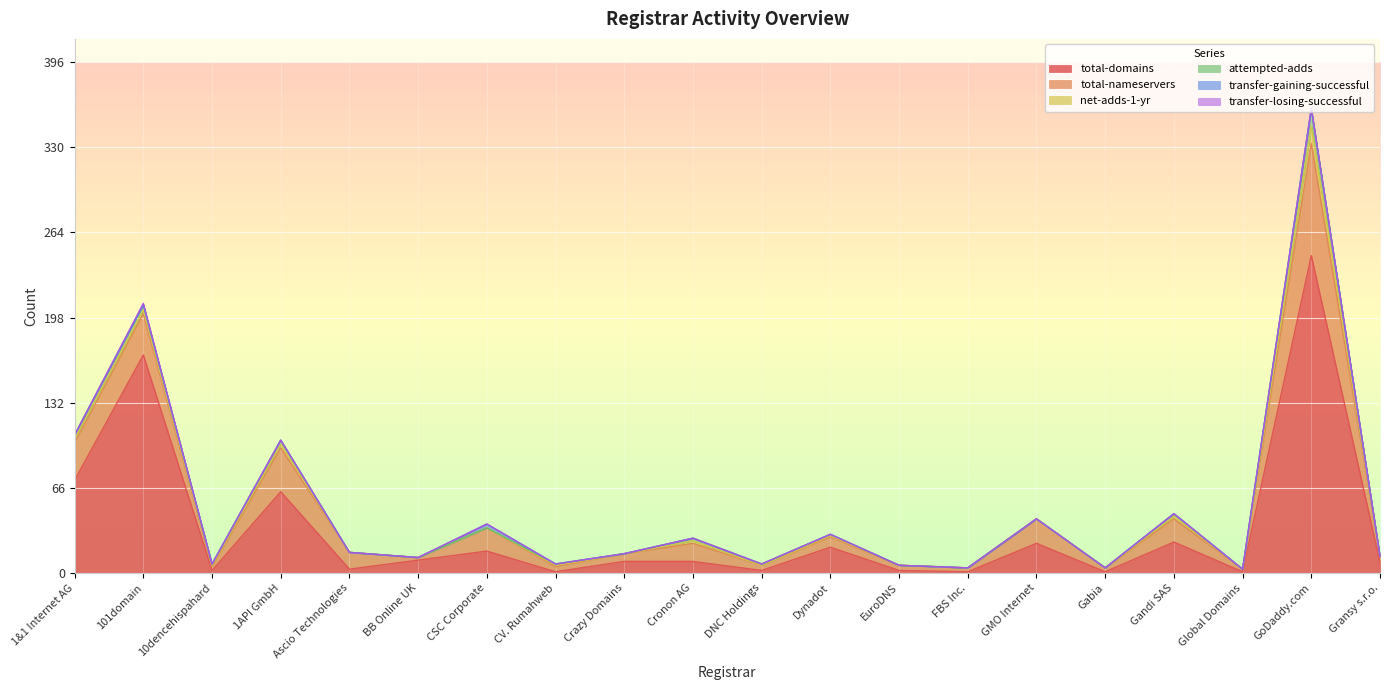

Reading left to right, what are all the values shown in this chart?

total-domains: 72	169	2	63	3	10	17	1	9	9	2	20	2	1	23	1	24	1	246	8
total-nameservers: 29	32	3	34	13	2	18	4	6	14	4	8	4	3	19	3	18	2	87	5
net-adds-1-yr: 3	3	1	3	0	0	0	1	0	2	0	1	0	0	0	0	2	0	13	0
attempted-adds: 3	4	1	3	0	0	0	1	0	2	1	1	0	0	0	0	2	0	14	0
transfer-gaining-successful: 0	0	0	0	0	0	3	0	0	0	0	0	0	0	0	0	0	0	0	0
transfer-losing-successful: 0	1	0	0	0	0	0	0	0	0	0	0	0	0	0	0	0	0	0	0